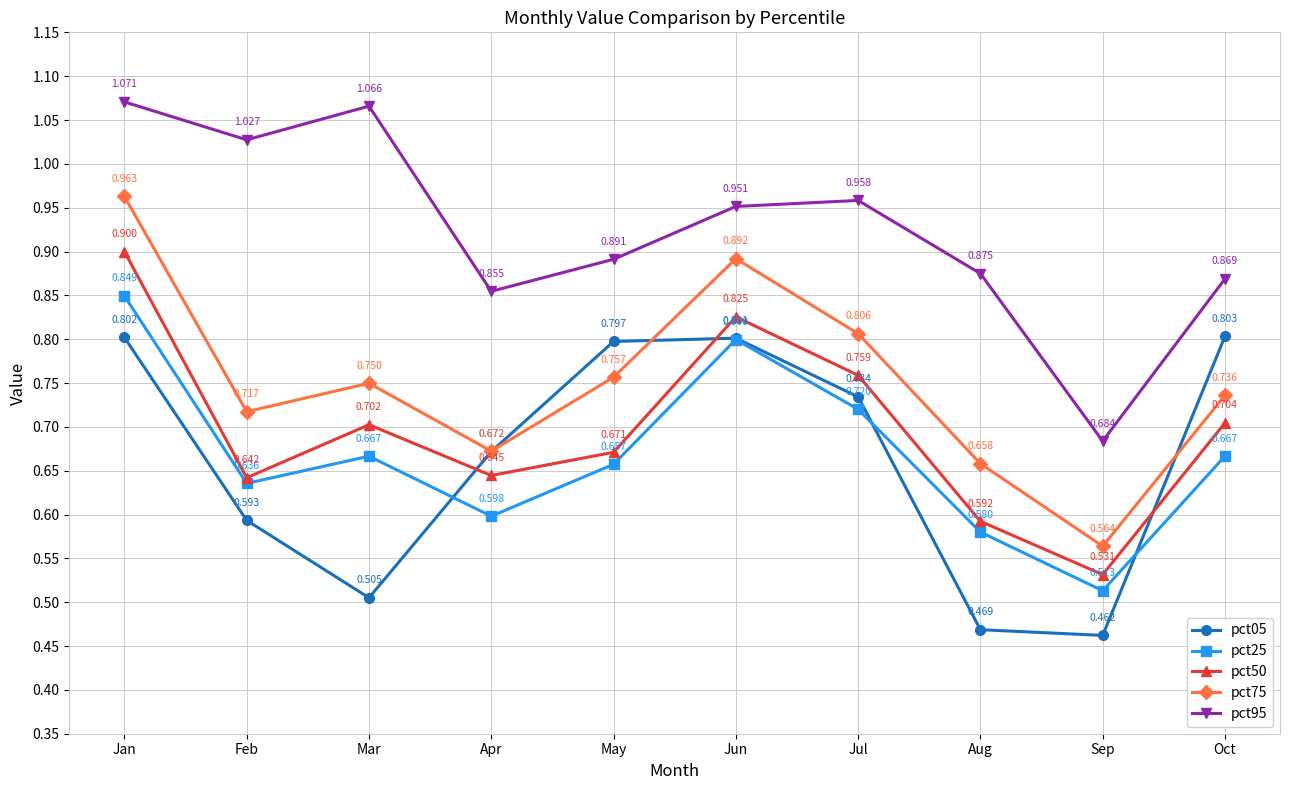

True or false: pct05 has more than 1 points higher than both neighbors.

False